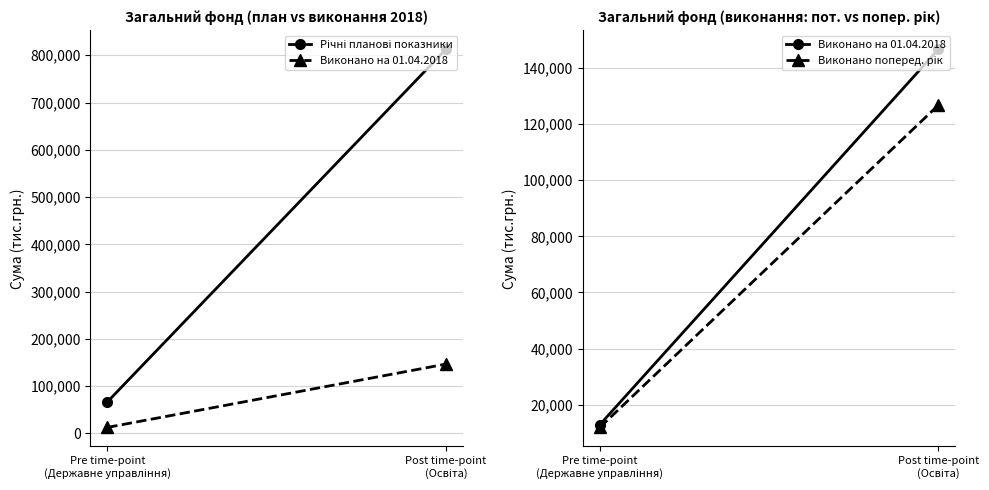

What is the sum of the Виконано на 01.04.2018 values at Post time-point
(Освіта) and Pre time-point
(Державне управління)?

159572.7